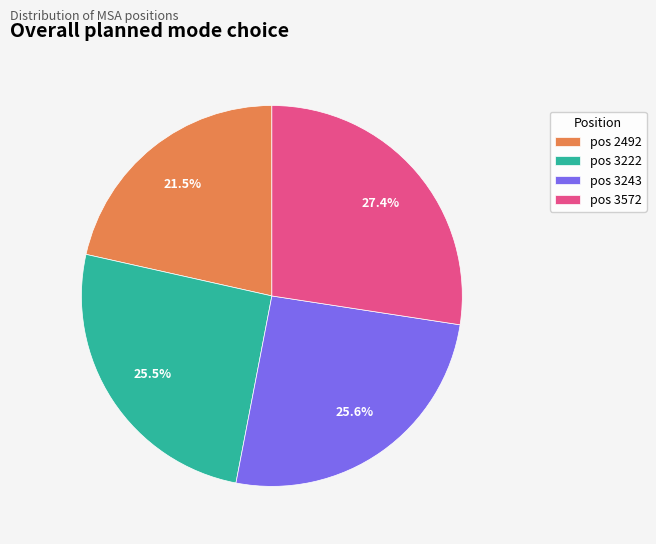

Is the sum of pos 3243 and pos 2492 greater than half?

No